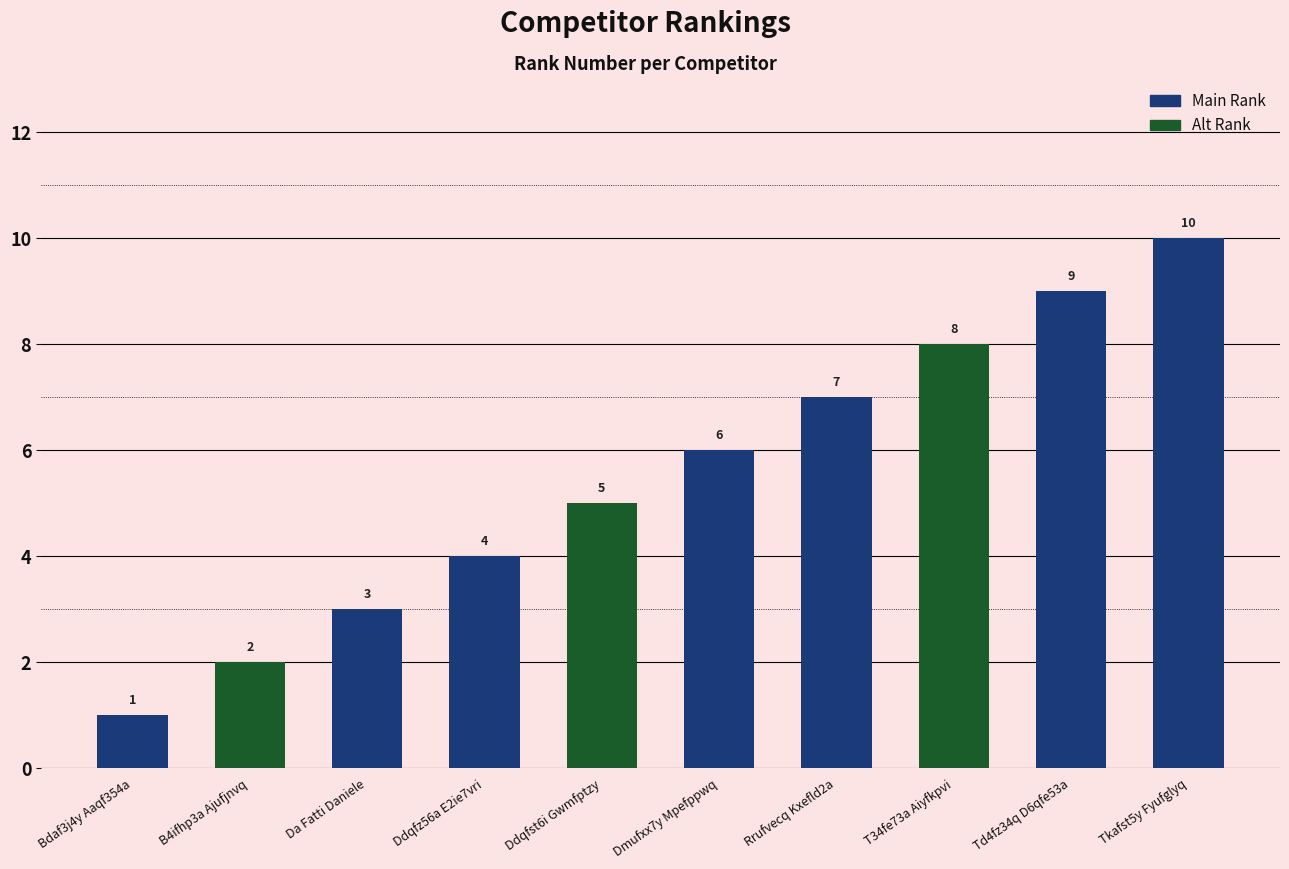

What is the ratio of the value at T34fe73a Aiyfkpvi to the value at Td4fz34q D6qfe53a?

0.9